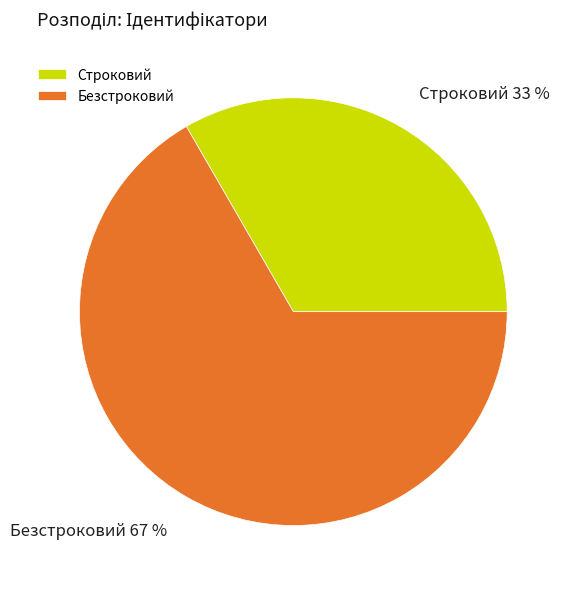

What is the ratio of the value at Строковий to the value at Безстроковий?

0.5